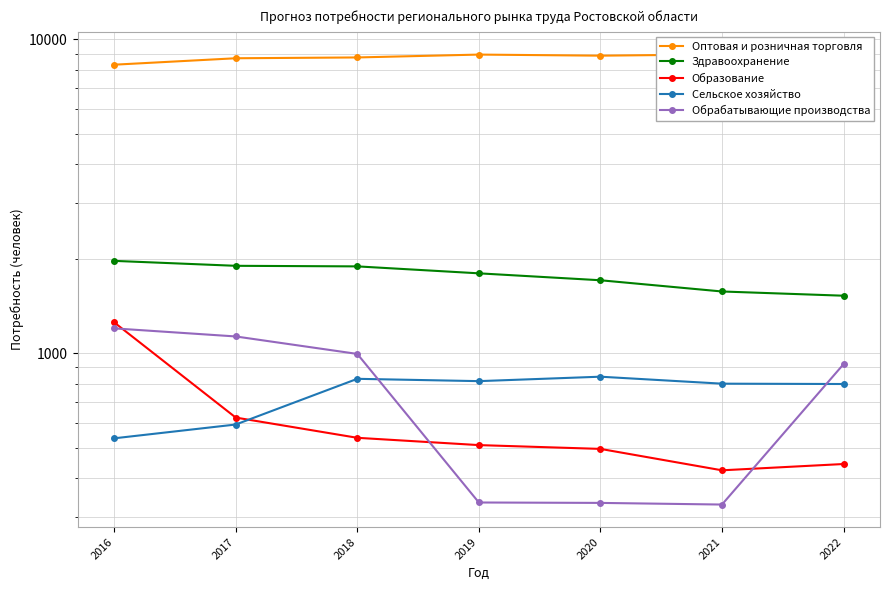

Which series changed the most between 2017 and 2018?

Сельское хозяйство